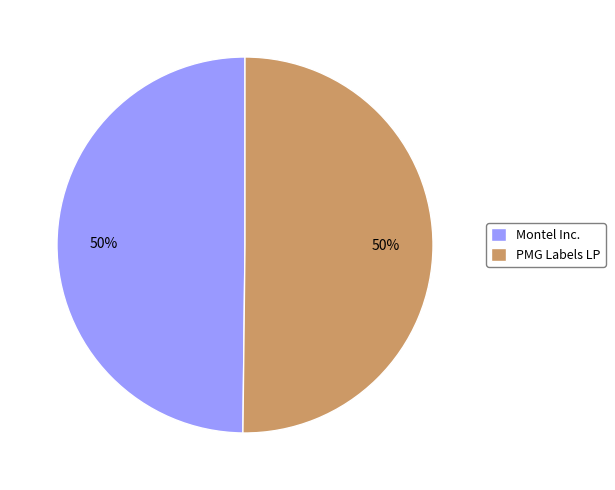

What is the ratio of the value at Montel Inc. to the value at PMG Labels LP?

1.0